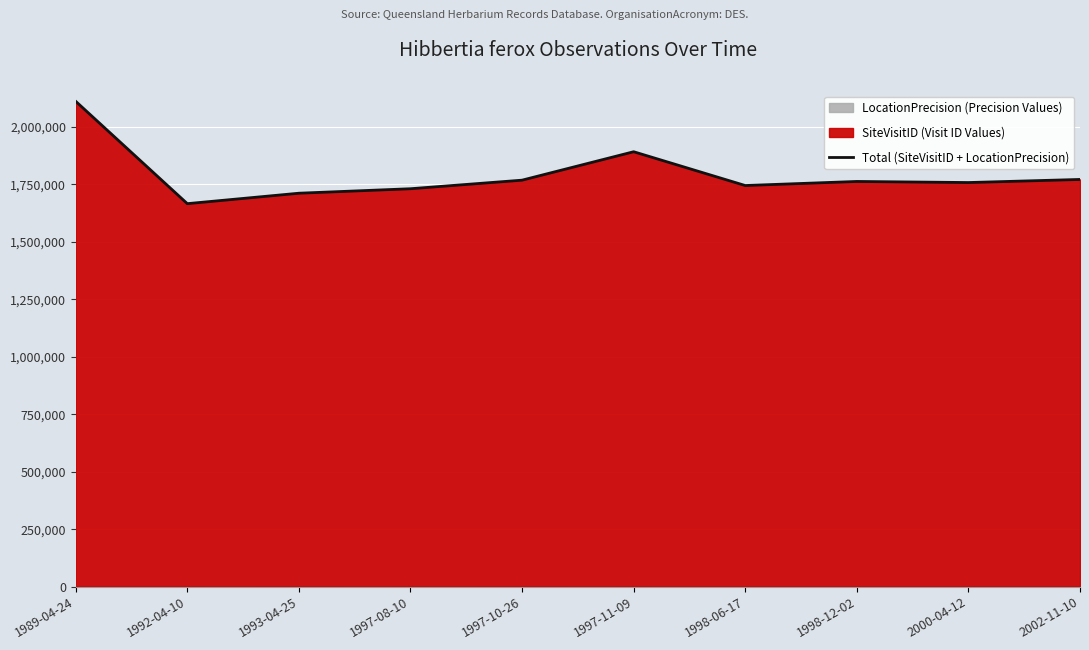

What is the label of the 10th point from the left?

2002-11-10